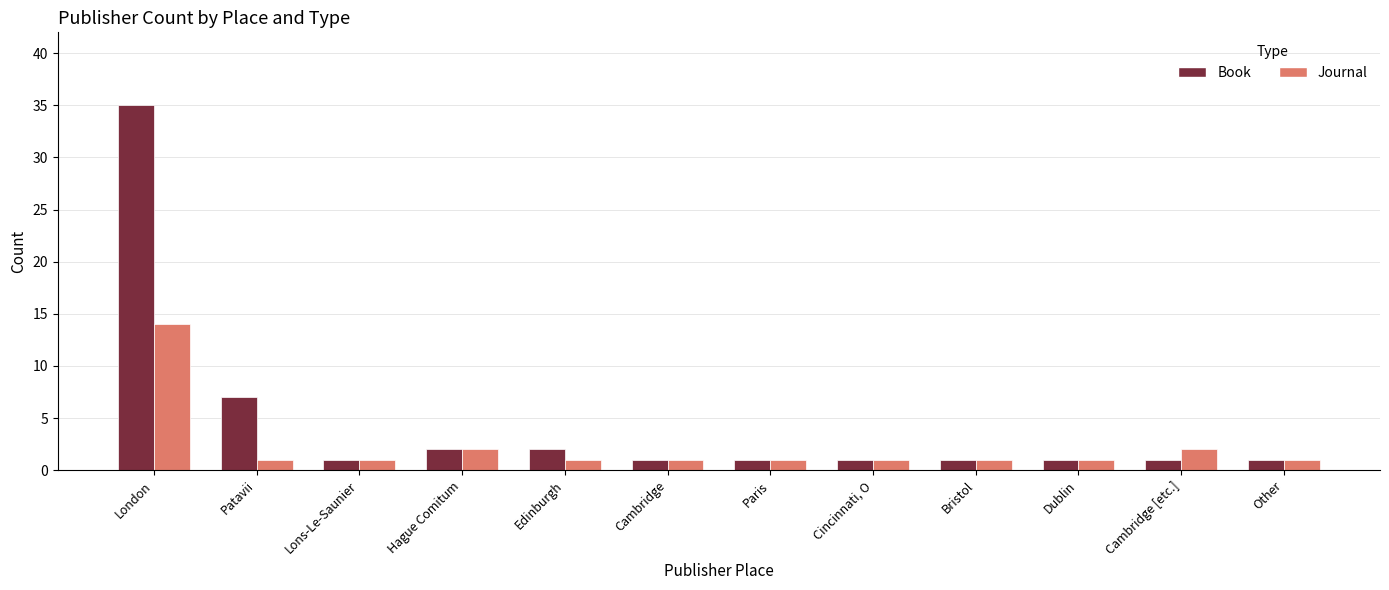

Reading right to left, extract all data points from this chart.

Book: Other=1	Cambridge [etc.]=1	Dublin=1	Bristol=1	Cincinnati, O=1	Paris=1	Cambridge=1	Edinburgh=2	Hague Comitum=2	Lons-Le-Saunier=1	Patavii=7	London=35
Journal: Other=1	Cambridge [etc.]=2	Dublin=1	Bristol=1	Cincinnati, O=1	Paris=1	Cambridge=1	Edinburgh=1	Hague Comitum=2	Lons-Le-Saunier=1	Patavii=1	London=14